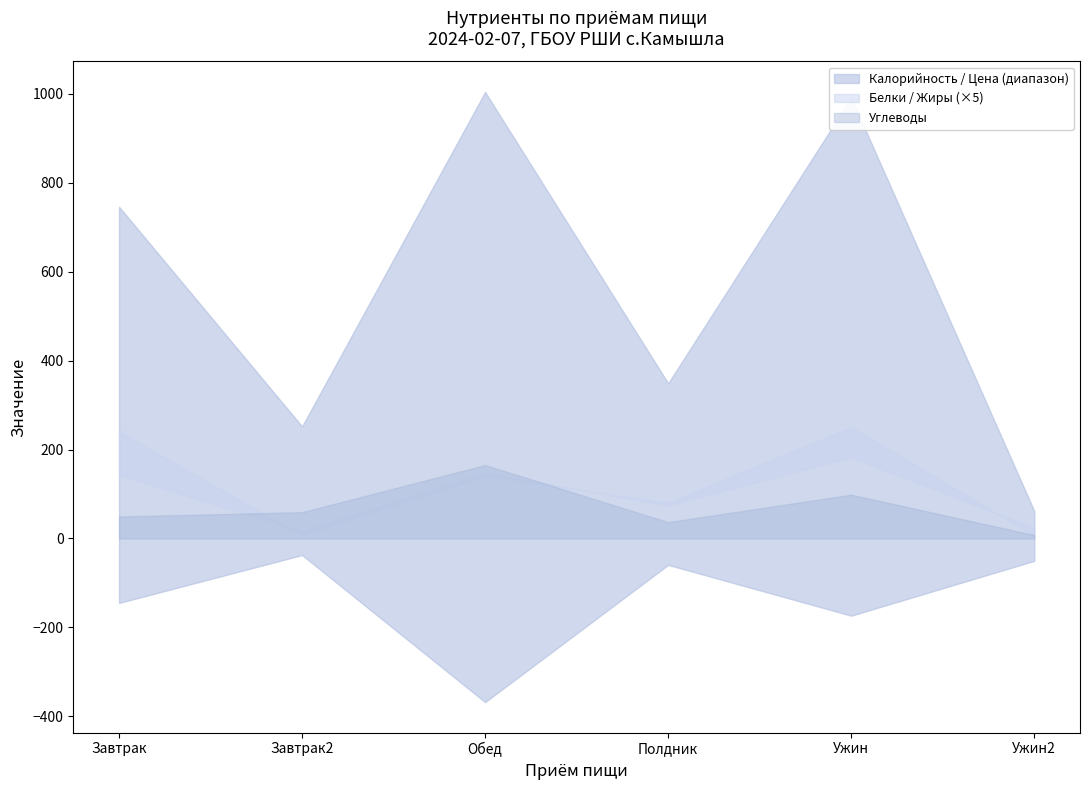

Count the number of categories in the chart.

6